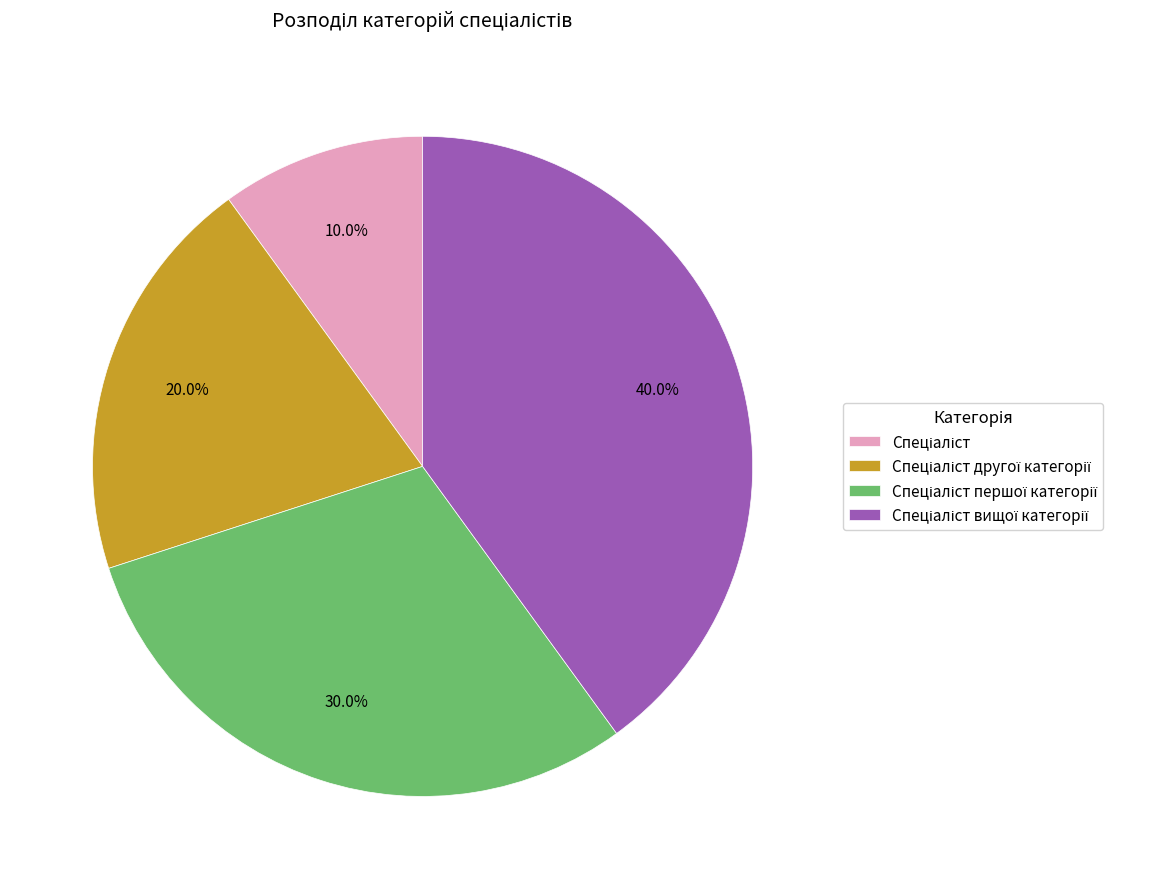

Is there a majority slice in this chart?

No